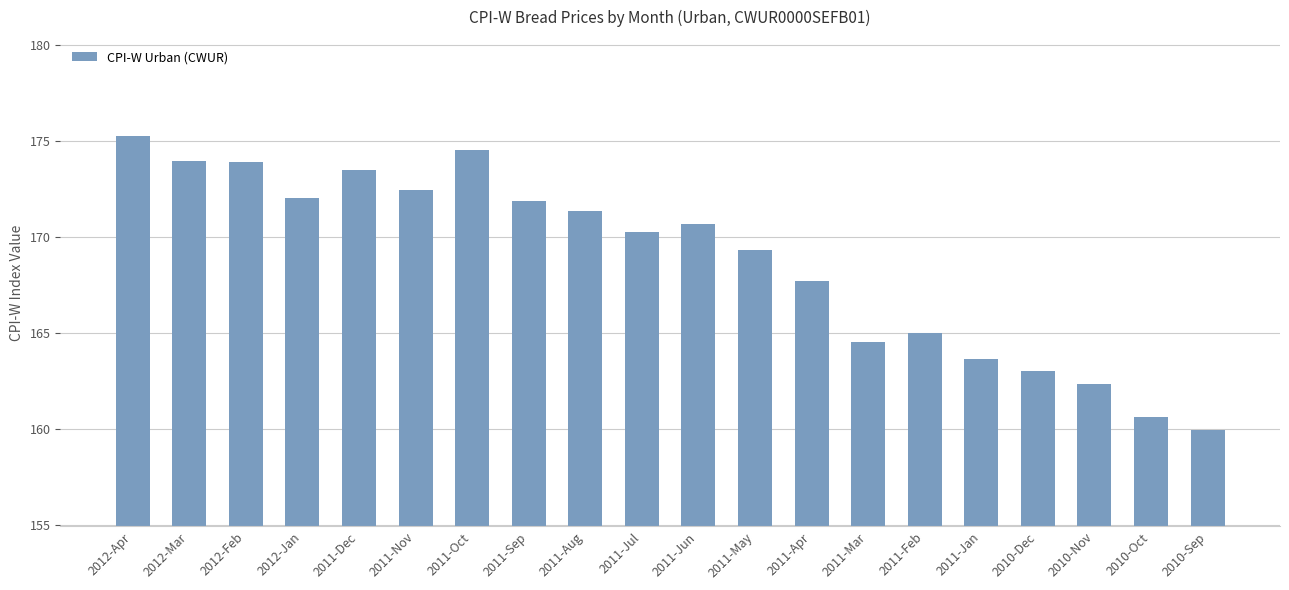

What is the difference between the second highest and minimum values?

14.6